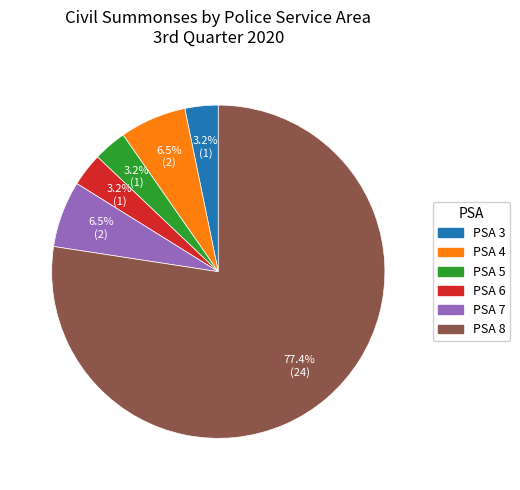

Is the sum of PSA 8 and PSA 4 greater than half?

Yes